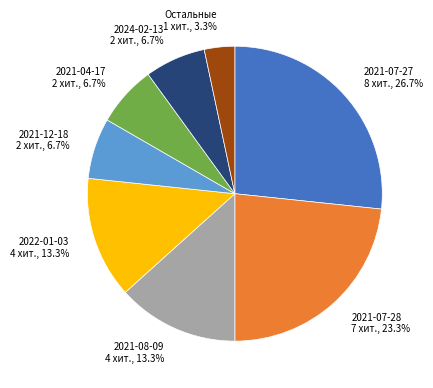

Which has a higher value, 2021-04-17 or 2021-07-28?

2021-07-28